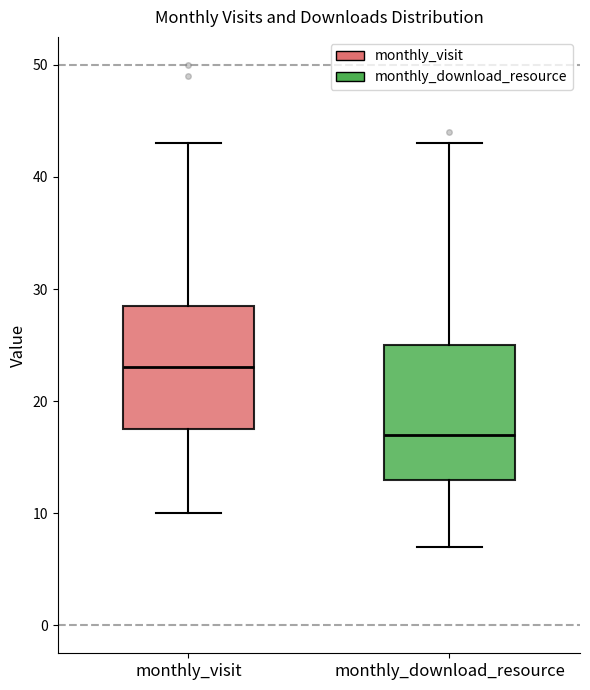

Which box has the highest median line?

monthly_visit